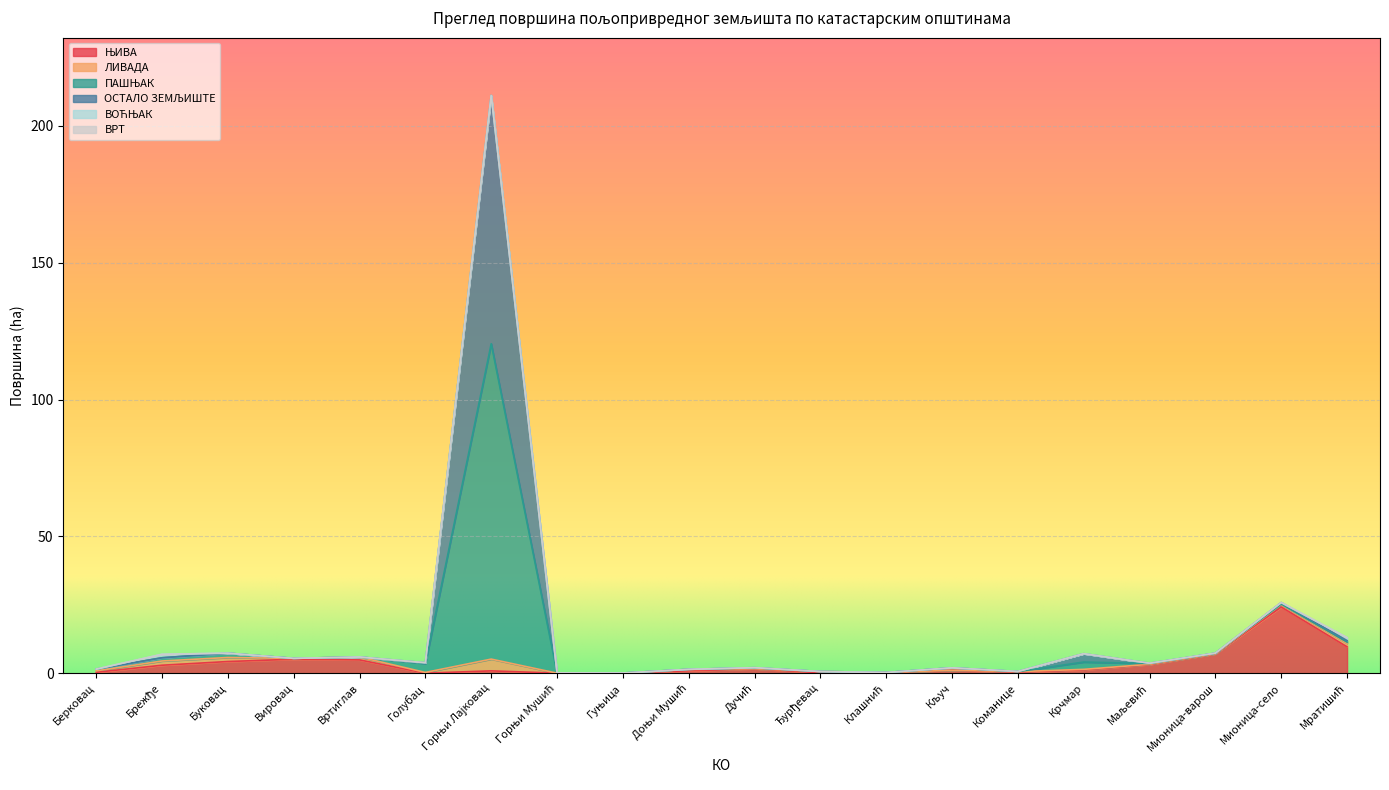

Is the value of ПАШЊАК at Вртиглав greater than the value of ОСТАЛО ЗЕМЉИШТЕ at Буковац?

No